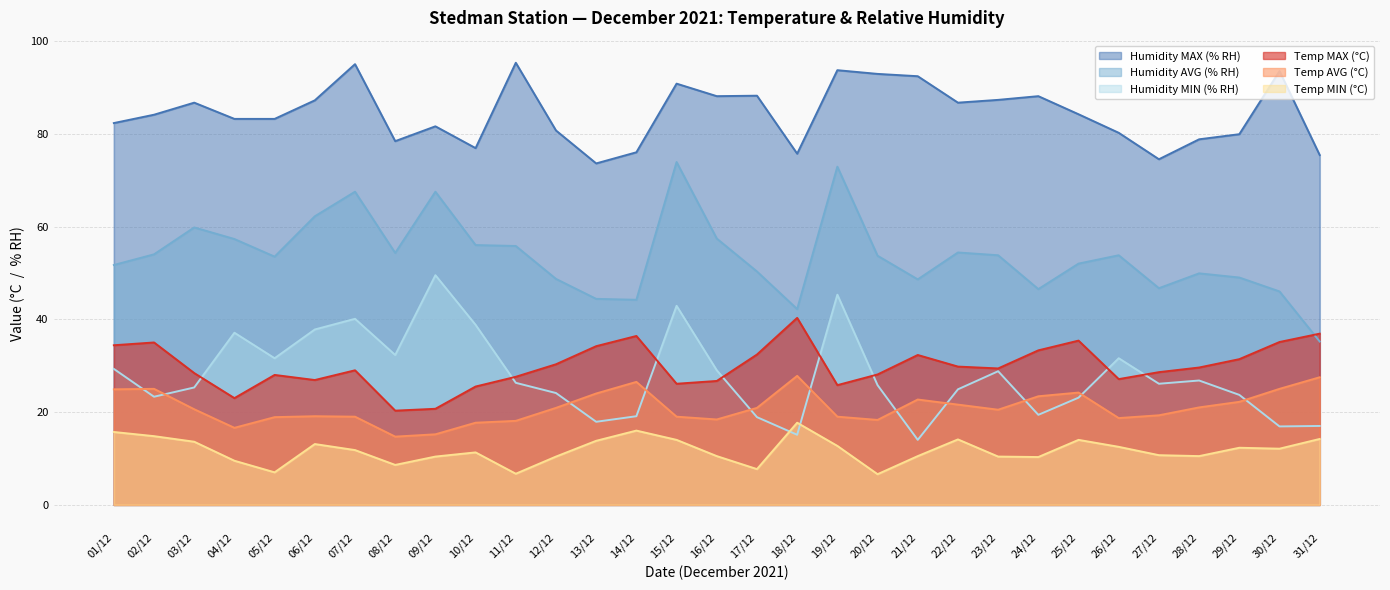

Which series has the largest total across all categories?

Humidity MAX (% RH)